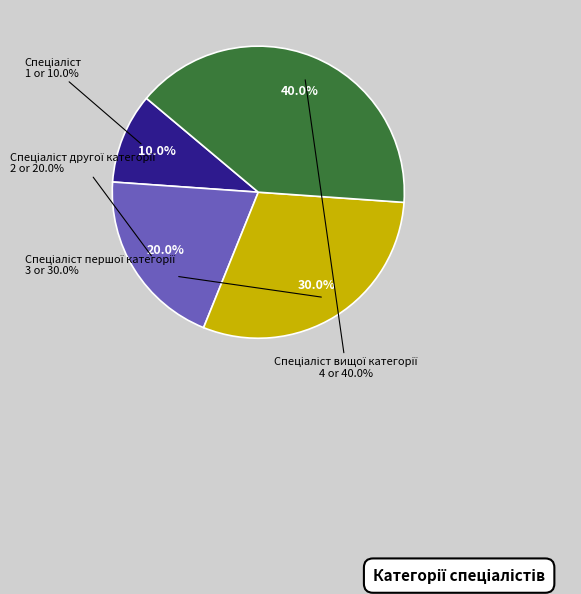

What is the largest slice in the pie chart?

Спеціаліст вищої категорії